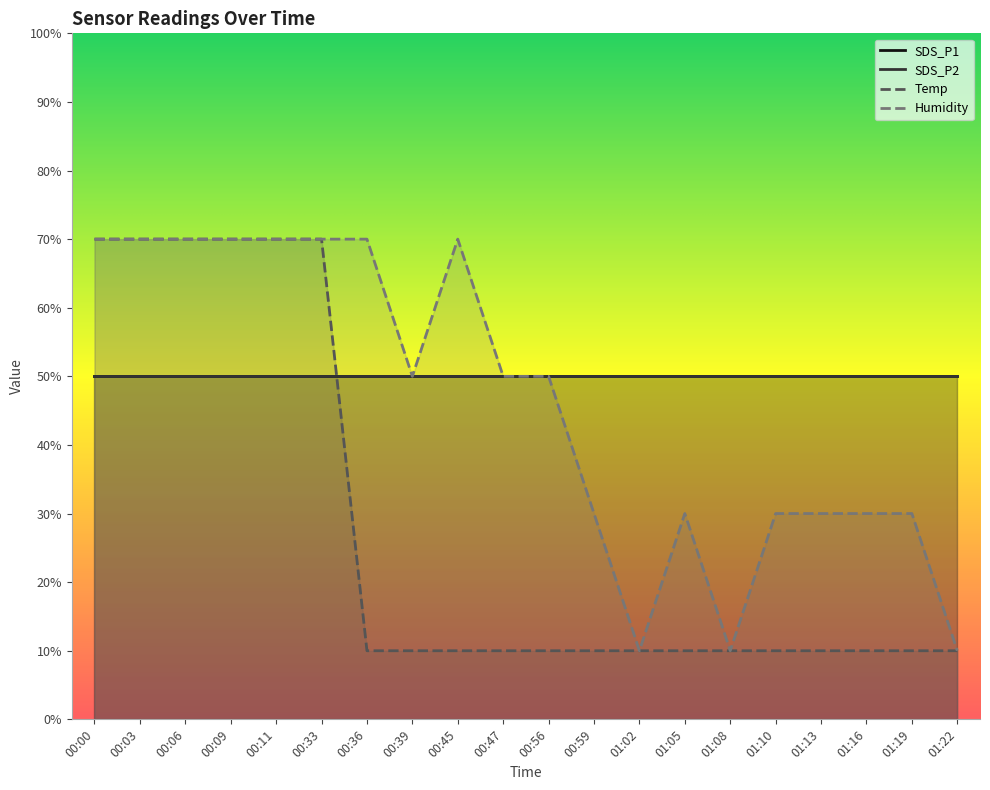

How many data points in Humidity are less than 49?

9